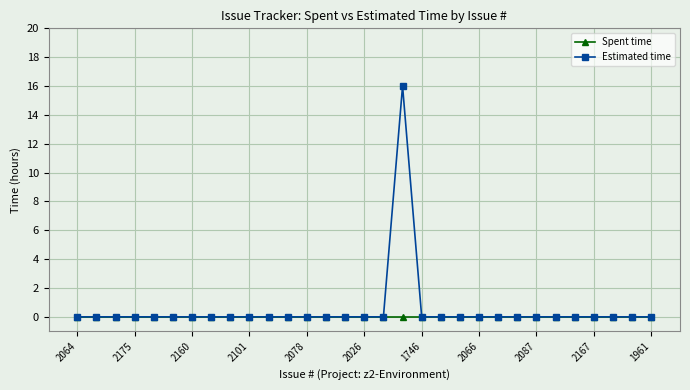

Rank the series by their average value, from lowest to highest.

Spent time, Estimated time